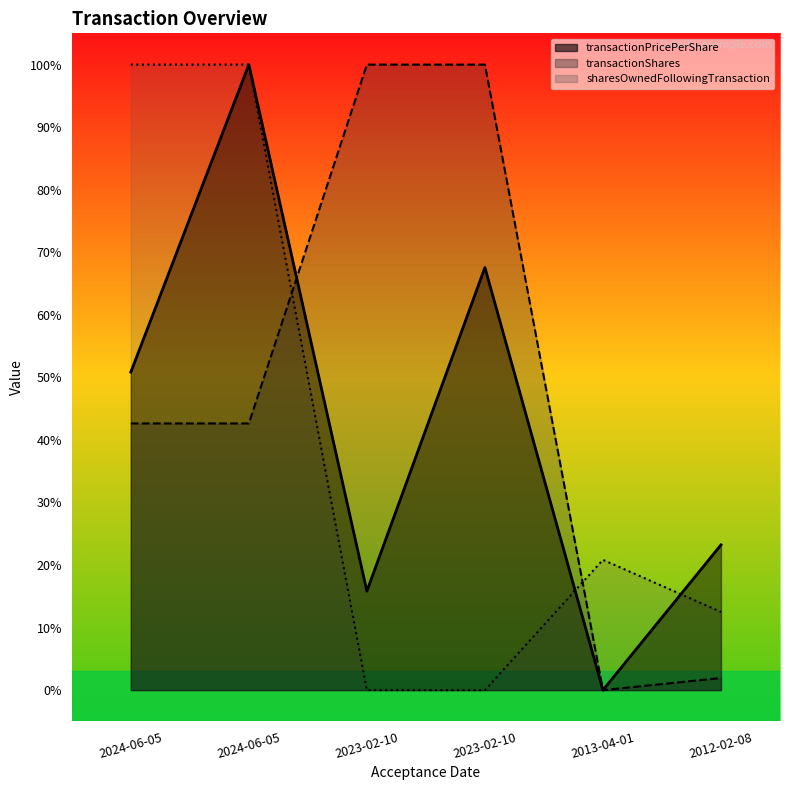

How many lines are shown in the chart?

3